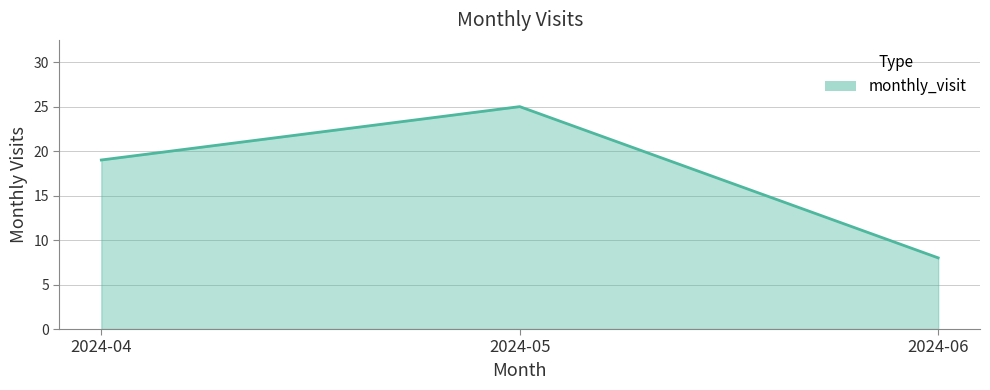

Count the values in the range 8 to 25.

3